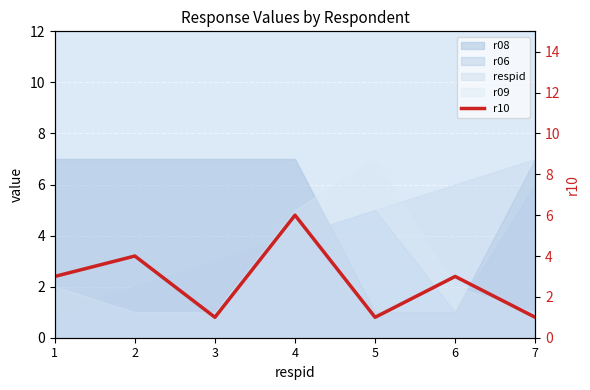

What is the value of the 4th point from the left?

6